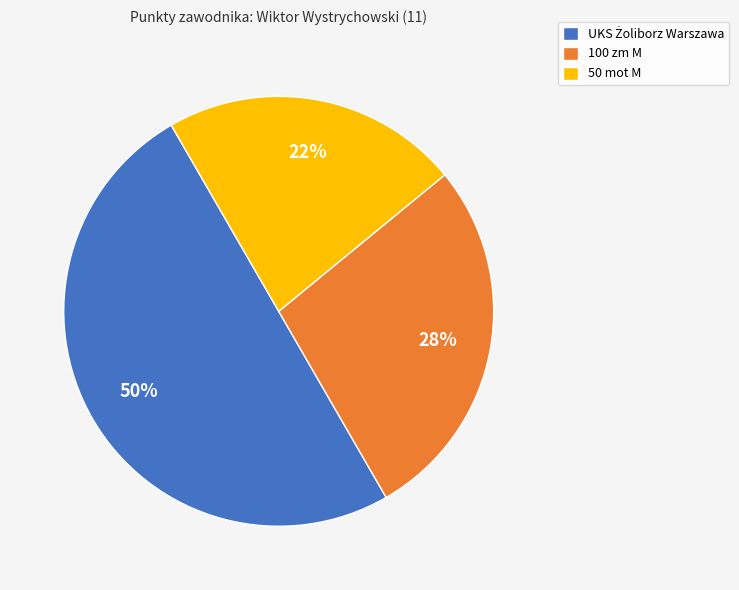

What is the smallest slice in the pie chart?

50 mot M